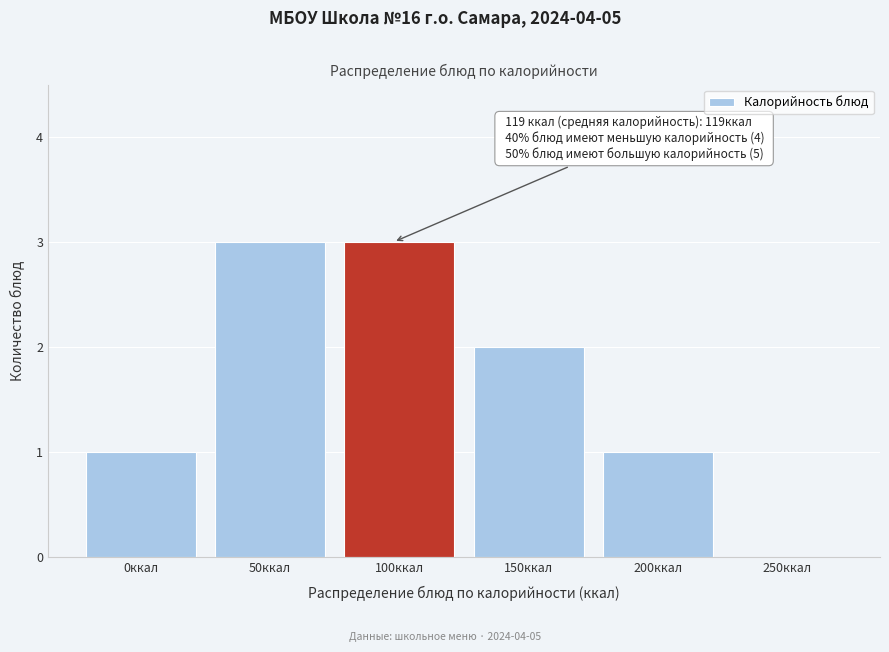

Reading left to right, transcribe all the data shown in this chart.

0ккал=1	50ккал=3	100ккал=3	150ккал=2	200ккал=1	250ккал=0